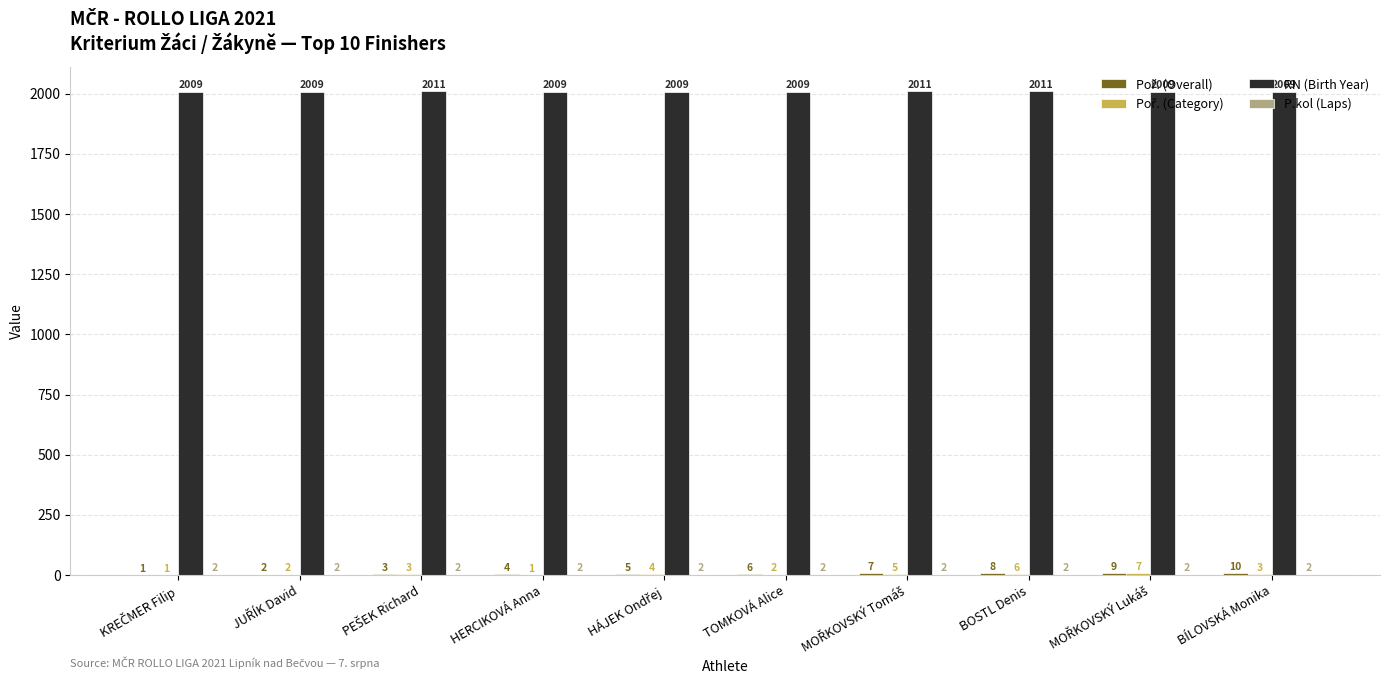

Which series has the largest total across all categories?

RN (Birth Year)